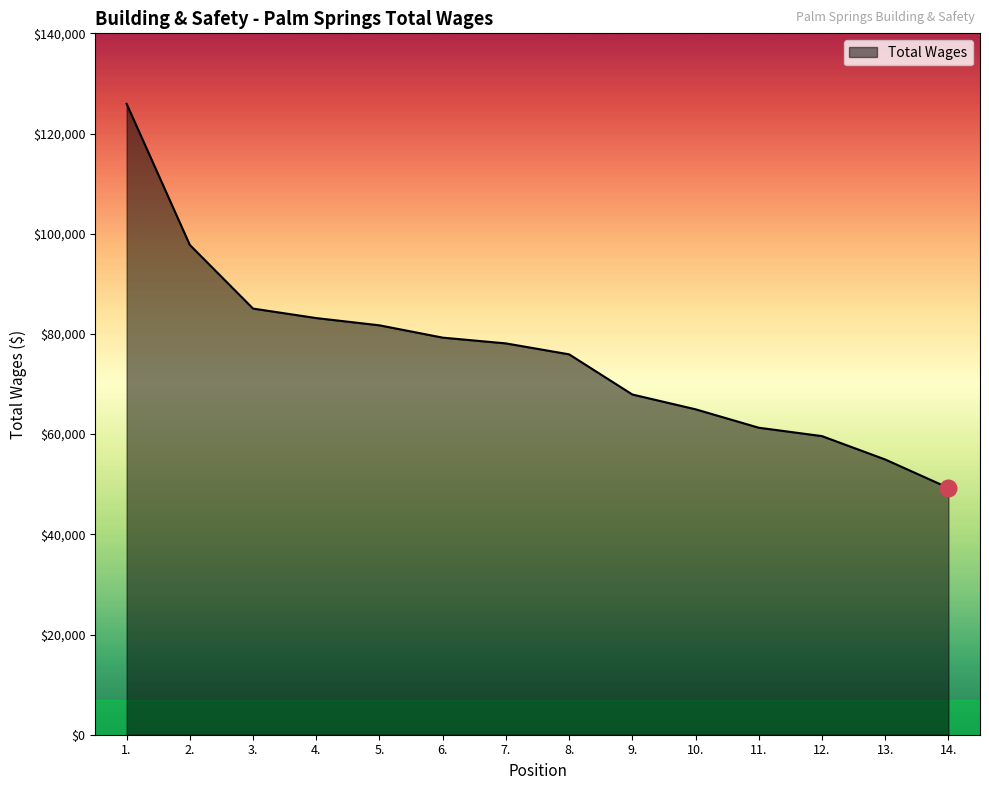

True or false: the data has more than 0 interior local peaks.

False